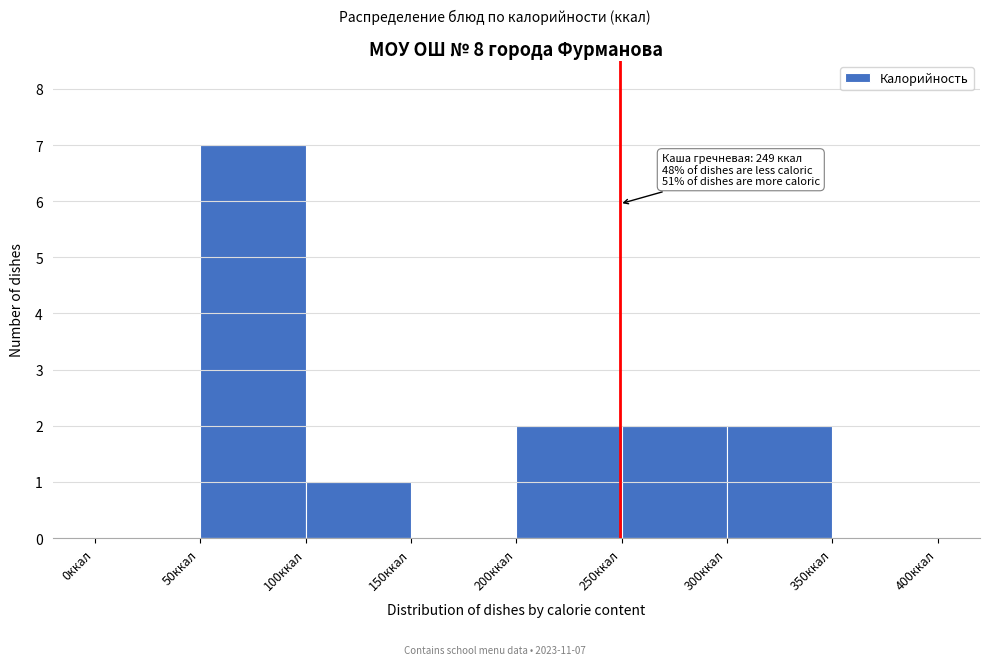

Which range on the x-axis has the tallest bar?

50 to 100